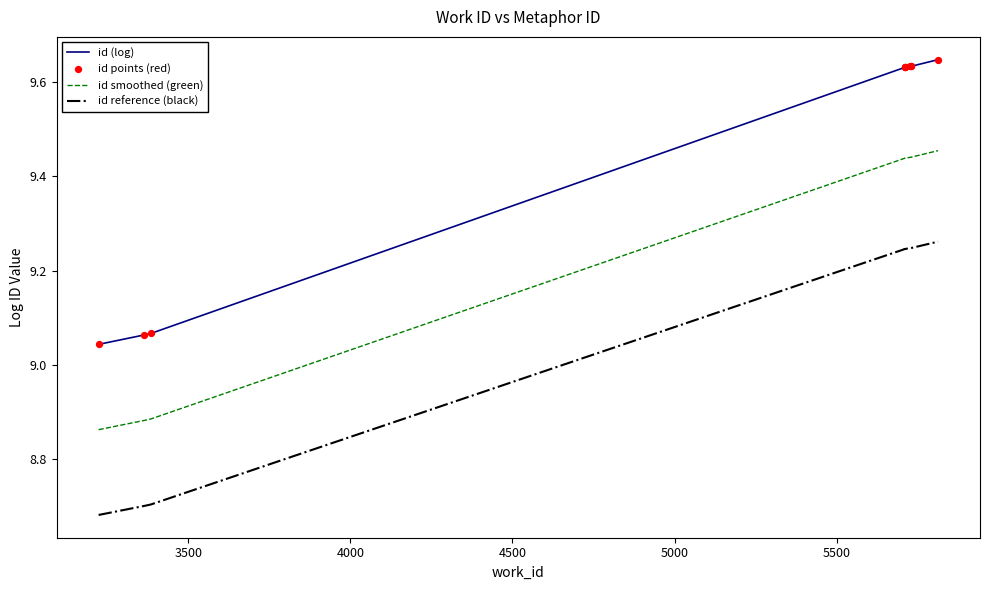

Which series has the largest Y range (max minus min)?

id (log)